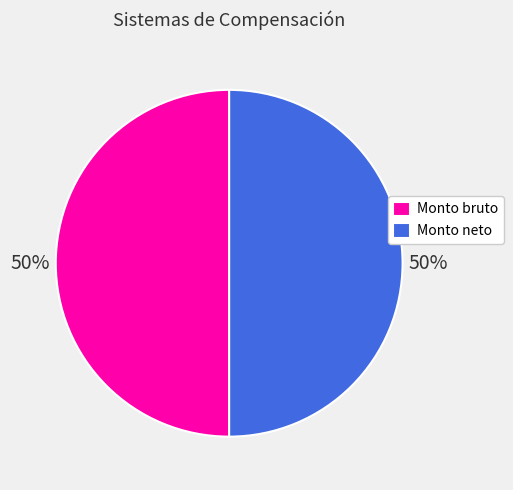

Is the sum of Monto neto and Monto bruto greater than half?

Yes